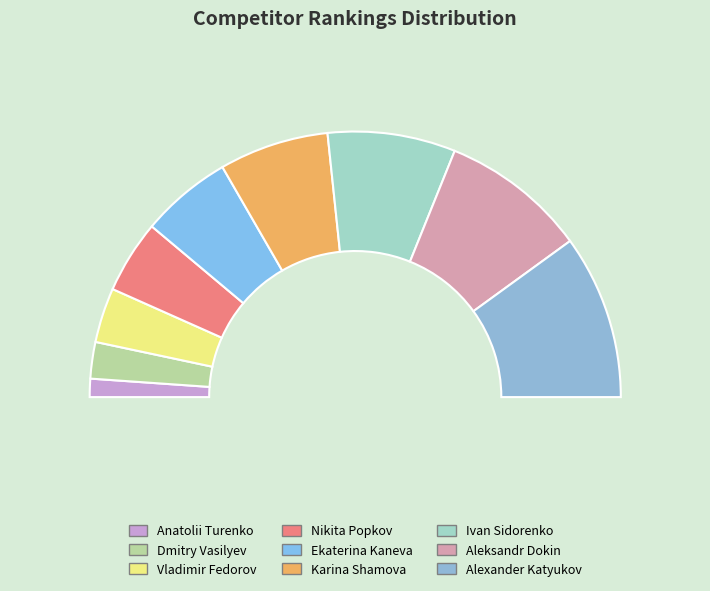

Does Alexander Katyukov represent more than half of the total?

No